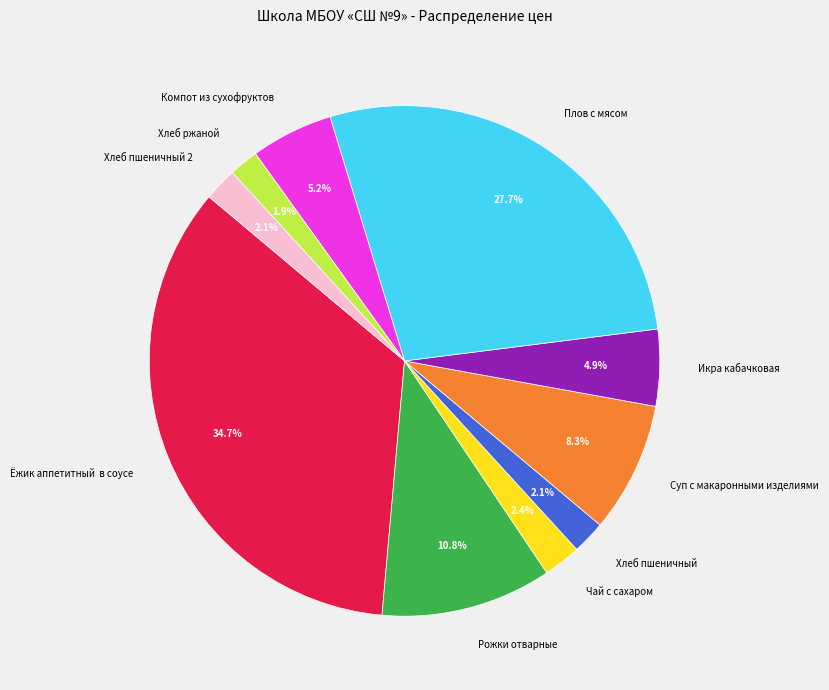

Which has a higher value, Хлеб пшеничный or Плов с мясом?

Плов с мясом